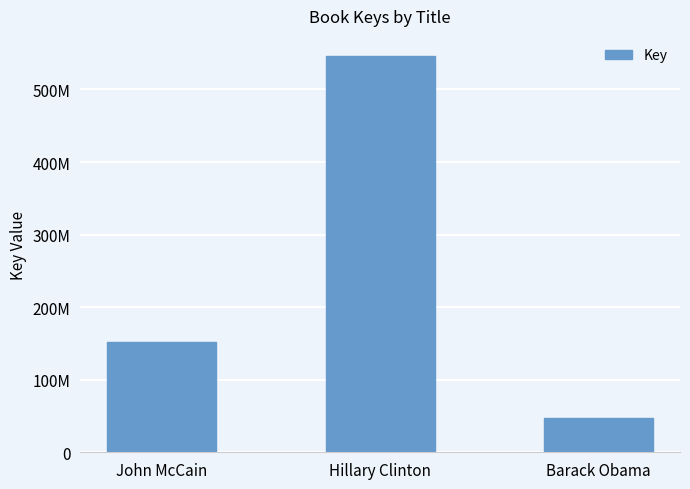

What is the difference between the maximum and minimum values?

499353438